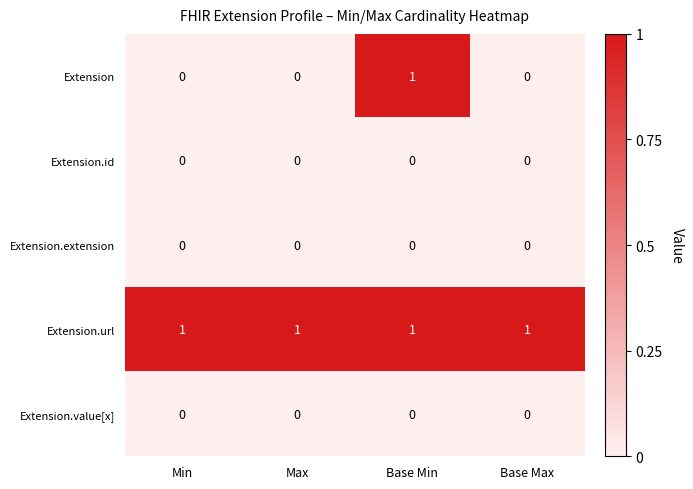

Which series has the widest spread of values?

Extension